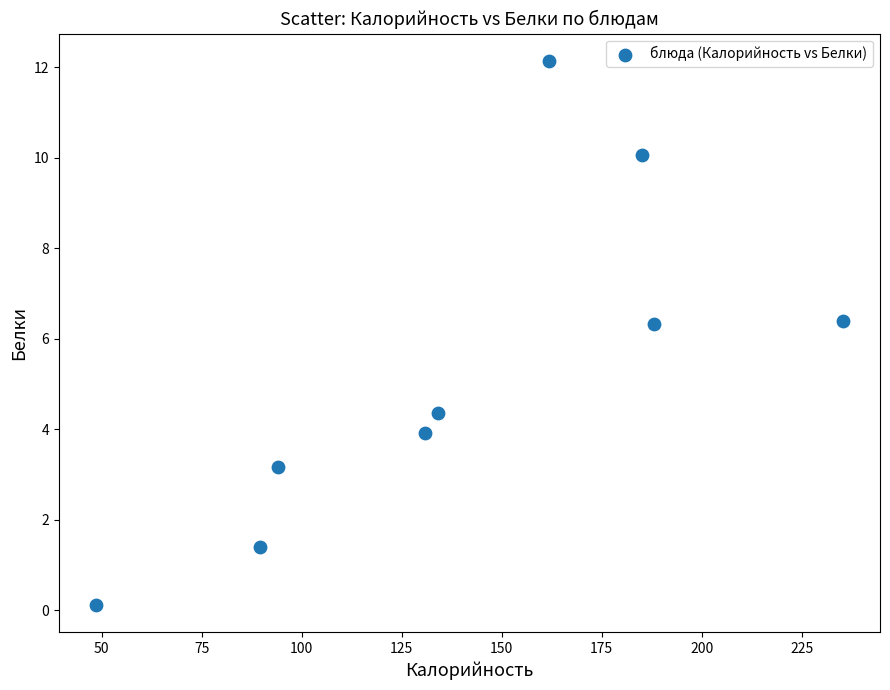

What is the average X value?

140.8